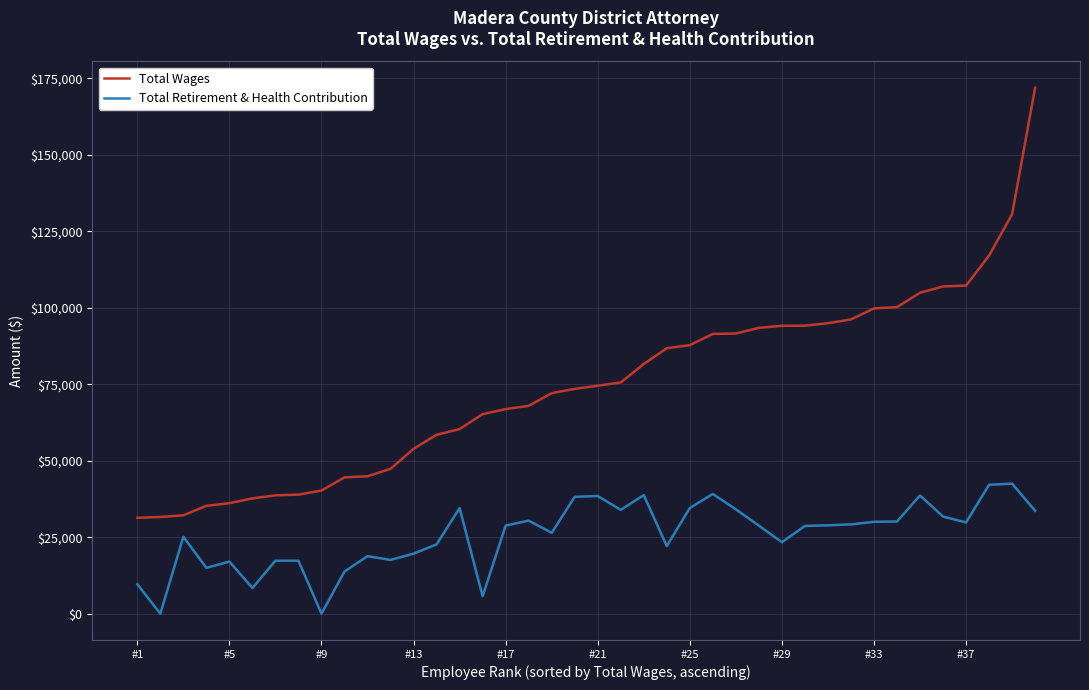

What is the highest value of the Total Retirement & Health Contribution series?

42511